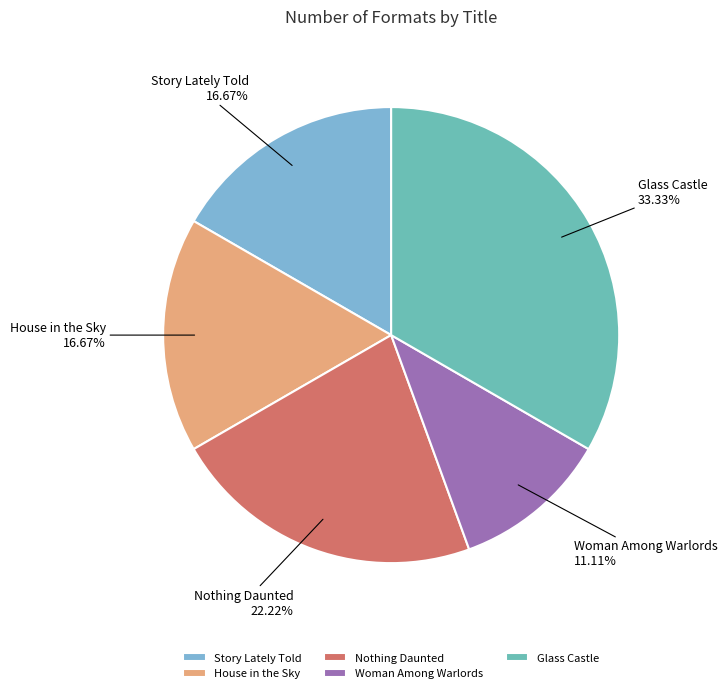

How many slices are in this pie chart?

5